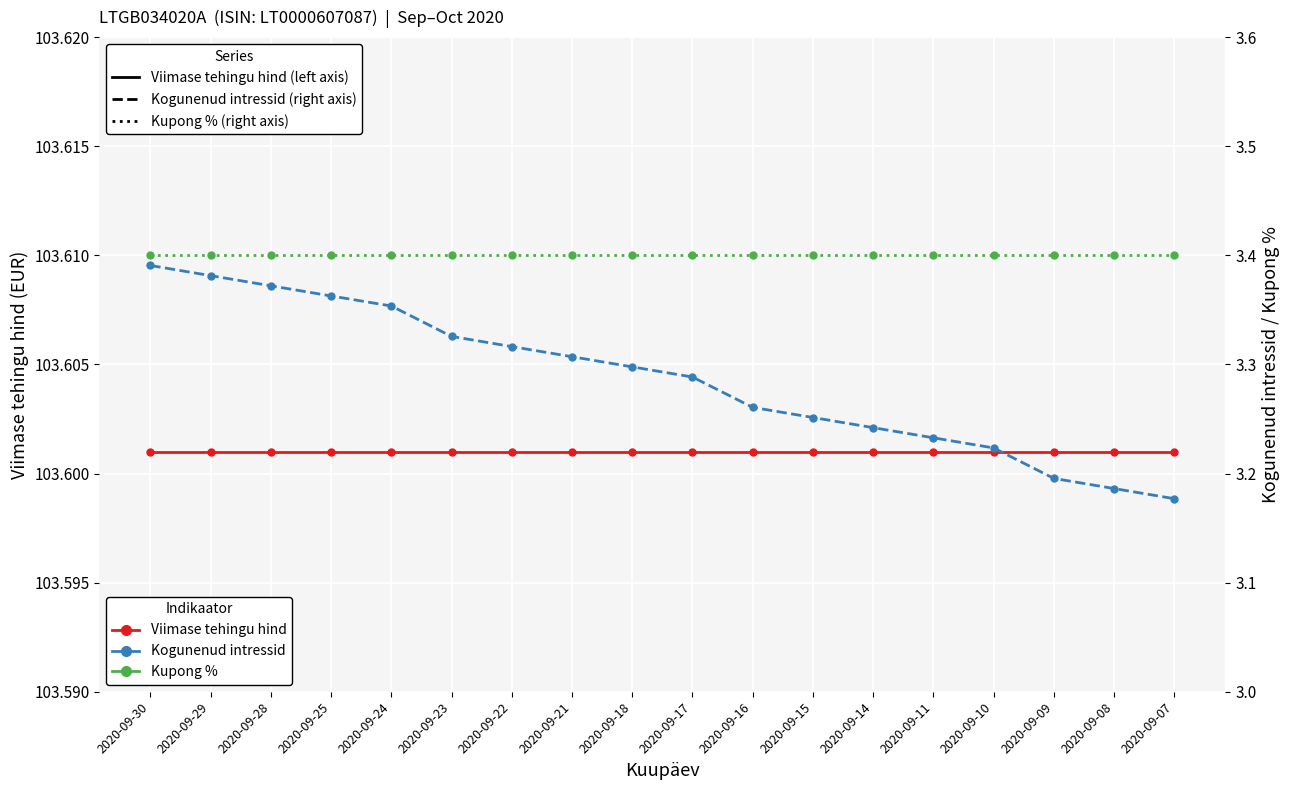

What is the spread (max minus min) of values at 2020-09-16?

100.3